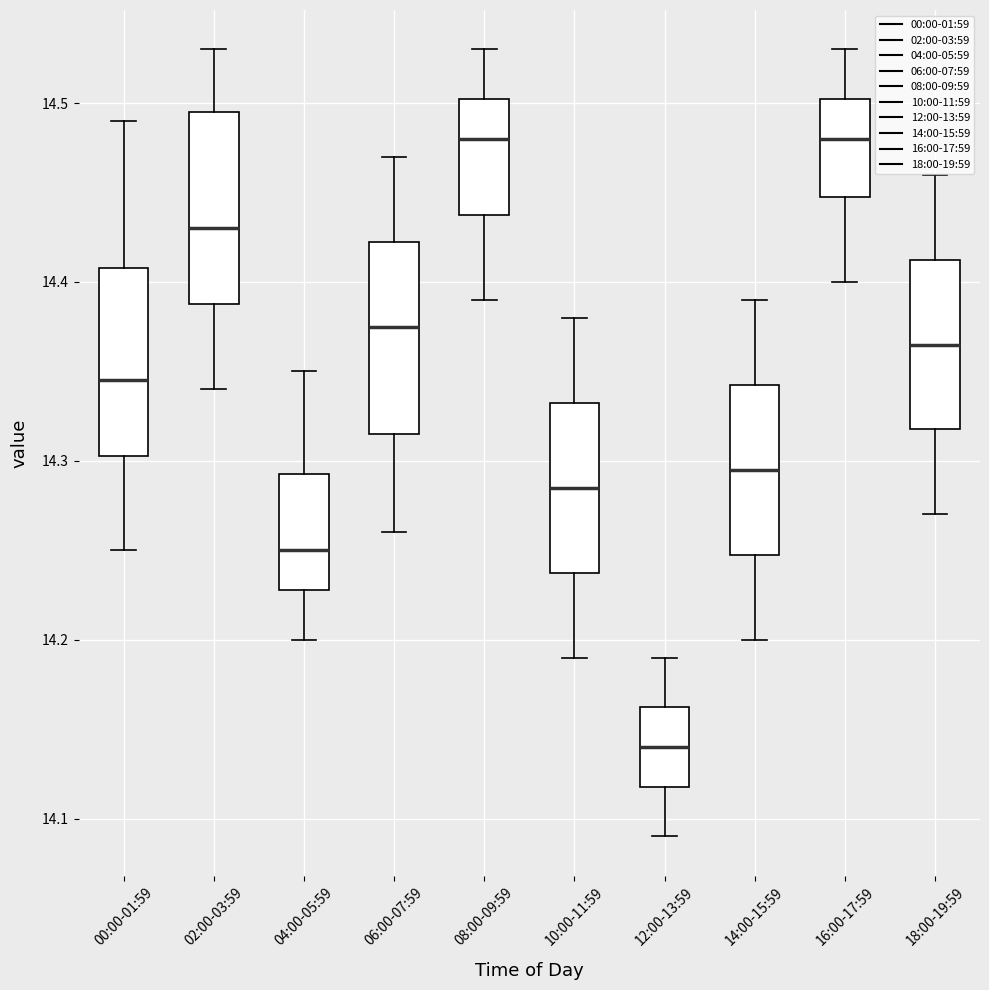

Reading left to right, transcribe this box plot: for each box, give where its median line is, the range the box spans, and where its two whiskers end, as read against the y-axis. The values are not printed on the chart, so give them approximately, as read against the axis.

00:00-01:59: median 14.35, box 14.30 to 14.41, whiskers 14.25 to 14.49
02:00-03:59: median 14.43, box 14.39 to 14.50, whiskers 14.34 to 14.53
04:00-05:59: median 14.25, box 14.23 to 14.29, whiskers 14.20 to 14.35
06:00-07:59: median 14.38, box 14.32 to 14.42, whiskers 14.26 to 14.47
08:00-09:59: median 14.48, box 14.44 to 14.50, whiskers 14.39 to 14.53
10:00-11:59: median 14.29, box 14.24 to 14.33, whiskers 14.19 to 14.38
12:00-13:59: median 14.14, box 14.12 to 14.16, whiskers 14.09 to 14.19
14:00-15:59: median 14.30, box 14.25 to 14.34, whiskers 14.20 to 14.39
16:00-17:59: median 14.48, box 14.45 to 14.50, whiskers 14.40 to 14.53
18:00-19:59: median 14.37, box 14.32 to 14.41, whiskers 14.27 to 14.46